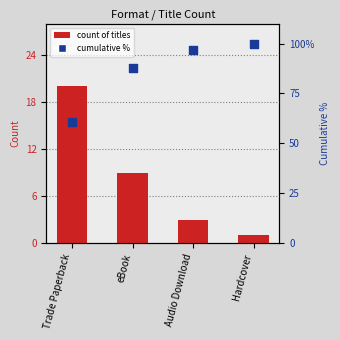

Which series has the widest spread of Y values?

Cumulative %